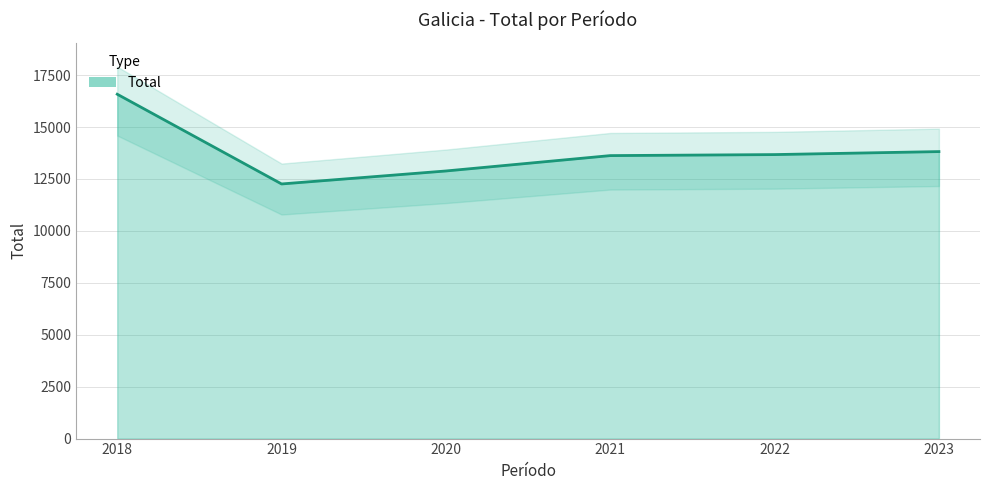

What is the sum of all values?

82836